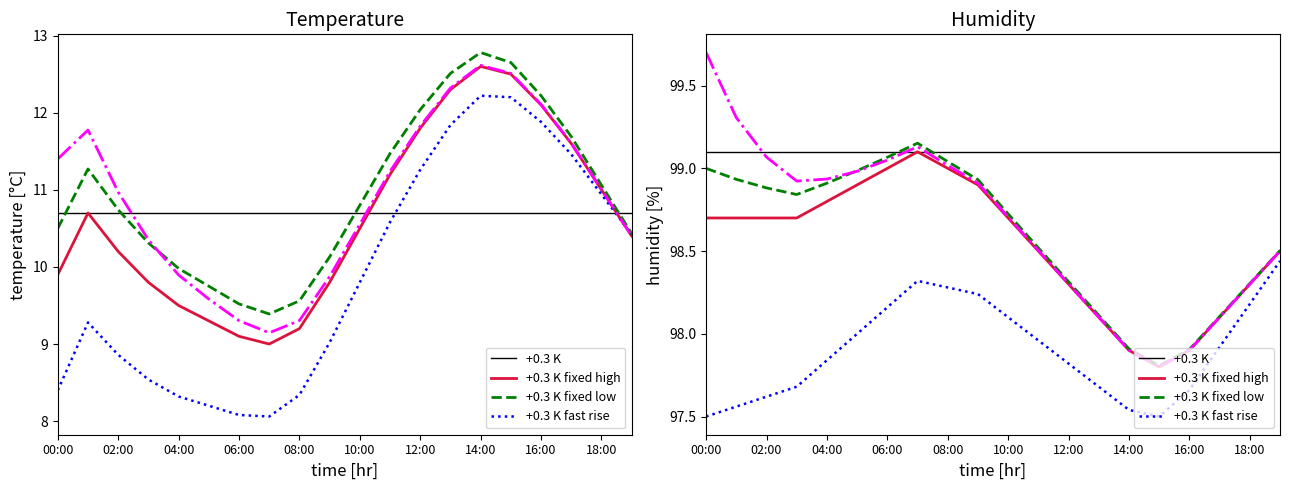

What is the label of the 10th point from the left?

09:00